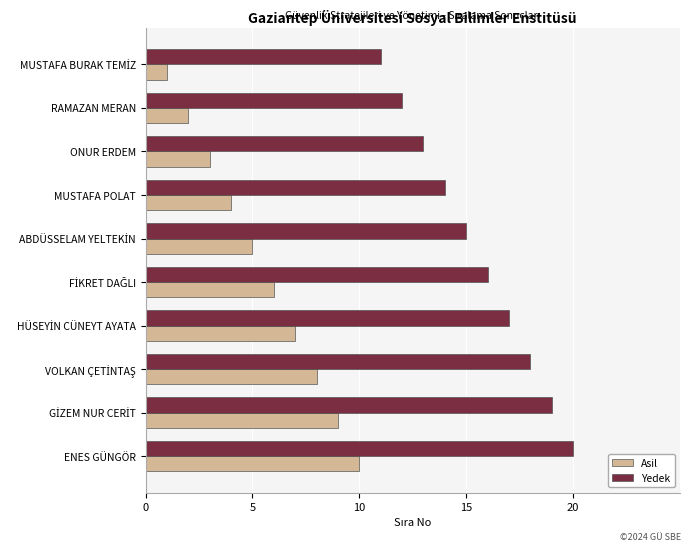

At which category is the sum across all series the highest?

ENES GÜNGÖR